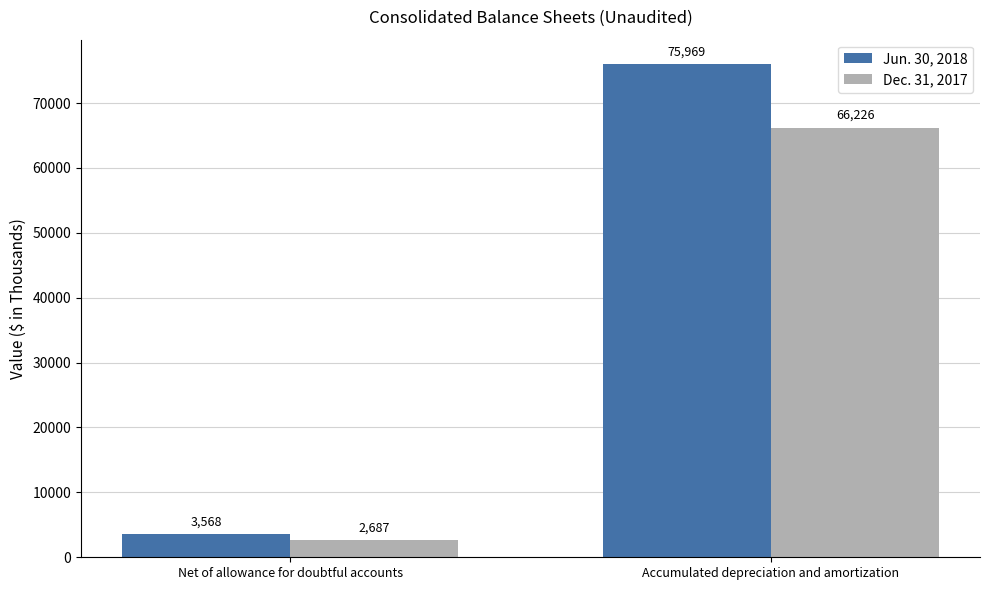

Which category has the highest value across all series?

Accumulated depreciation and amortization